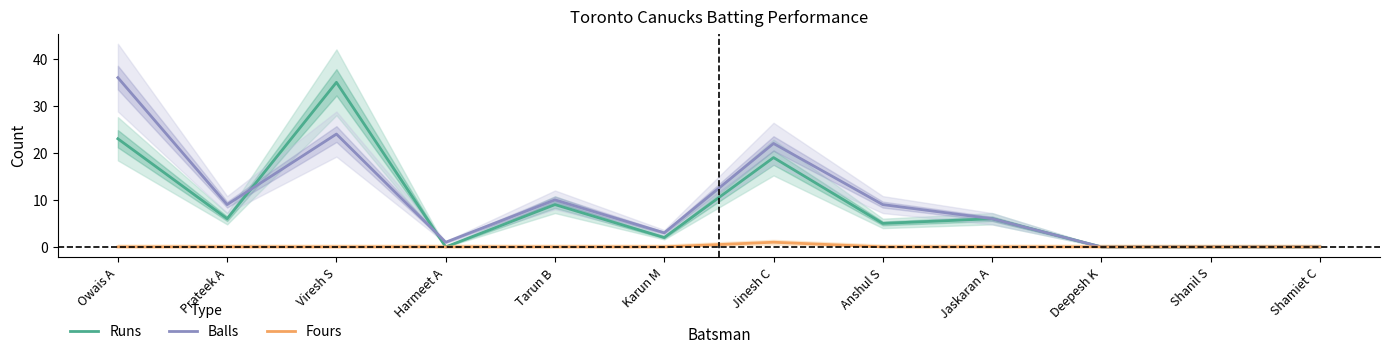

At Viresh S, list the series in order from largest to smallest.

Runs, Balls, Fours